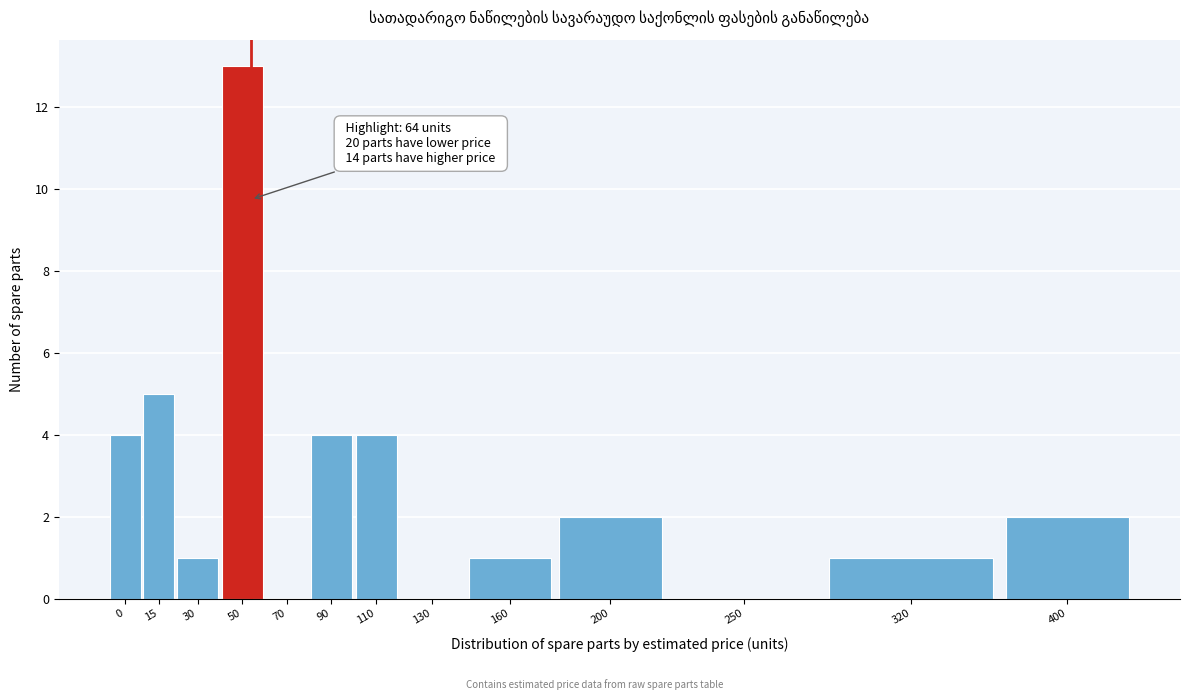

Reading left to right, extract all data points from this chart.

0=4	15=5	30=1	50=13	70=0	90=4	110=4	130=0	160=1	200=2	250=0	320=1	400=2